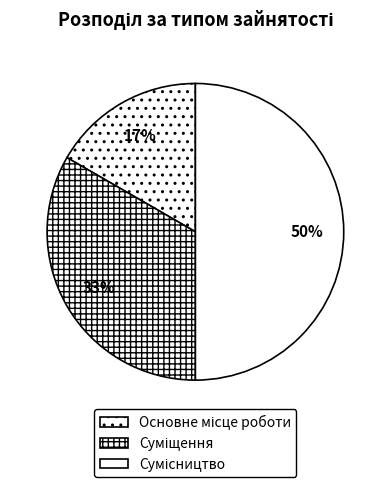

To the nearest percent, what is the difference between the largest and smallest slice percentages?

33%